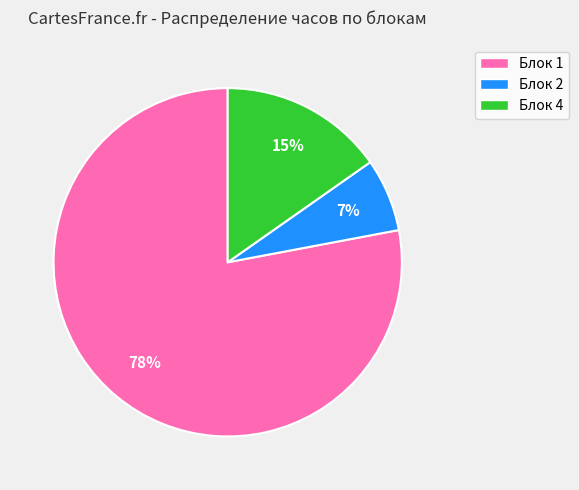

What is the largest slice in the pie chart?

Блок 1